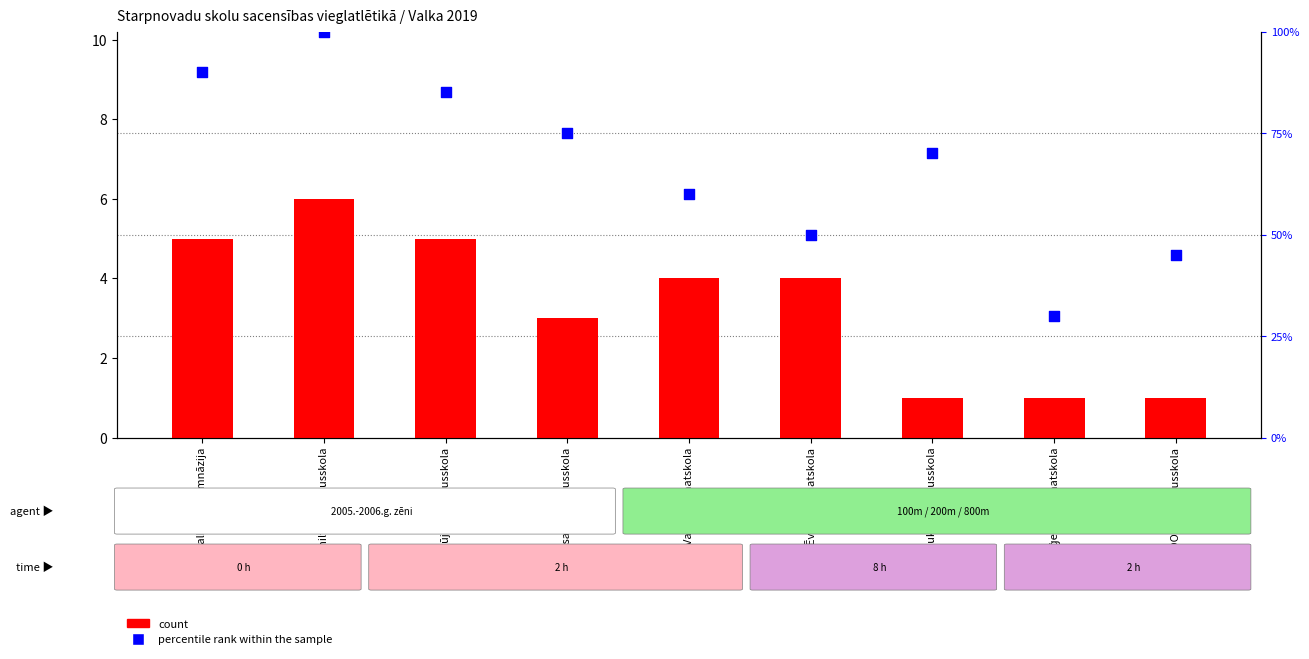

What are all the series names shown in the legend?

count, percentile rank within the sample